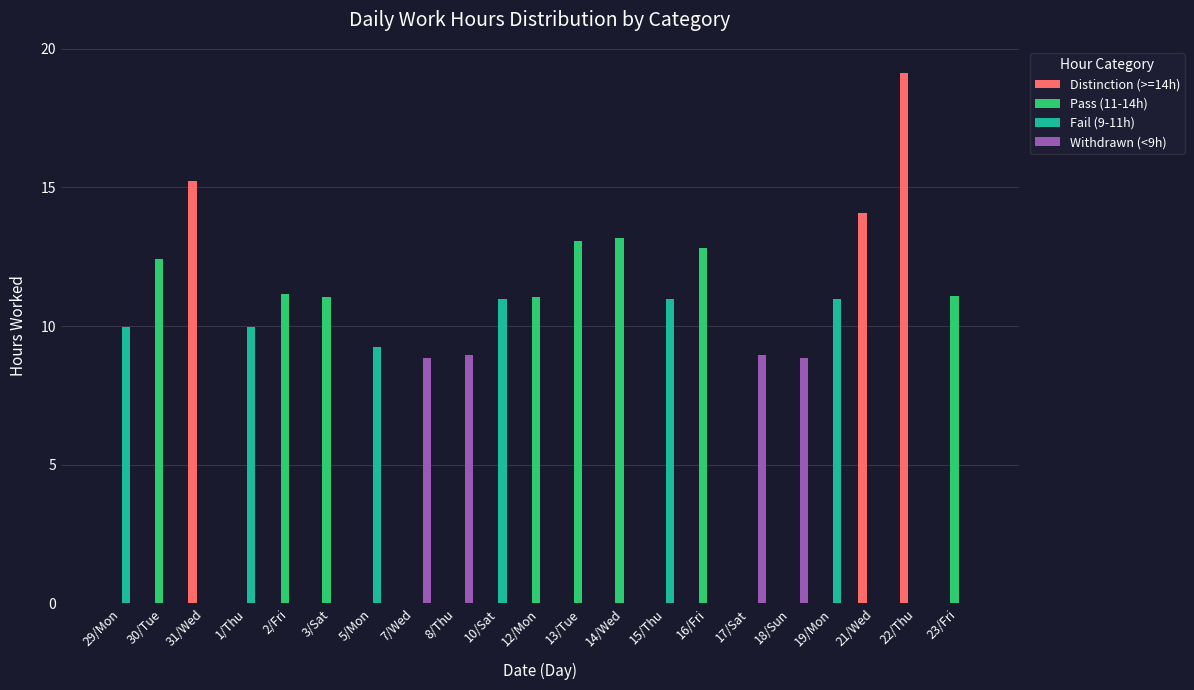

What are all the series names shown in the legend?

Distinction (>=14h), Pass (11-14h), Fail (9-11h), Withdrawn (<9h)